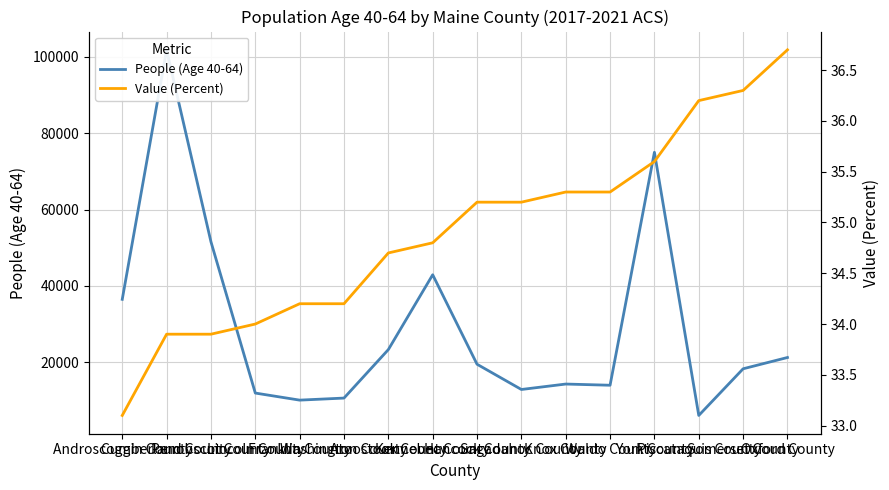

What is the approximate value of Value (Percent) at Knox County?

35.3